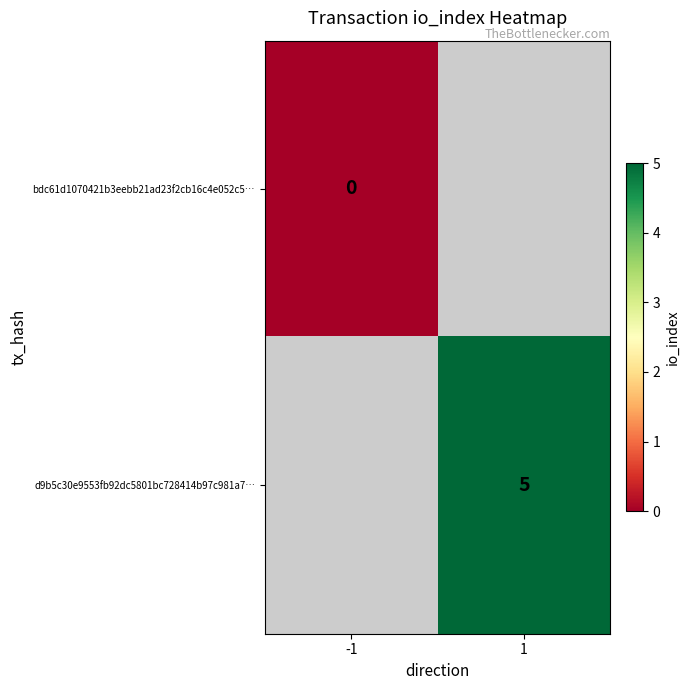

Between 1 and -1, which is larger?

-1